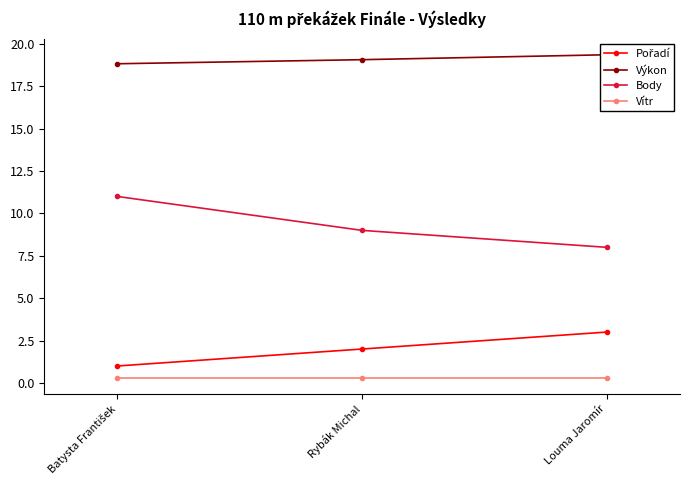

How many lines are shown in the chart?

4